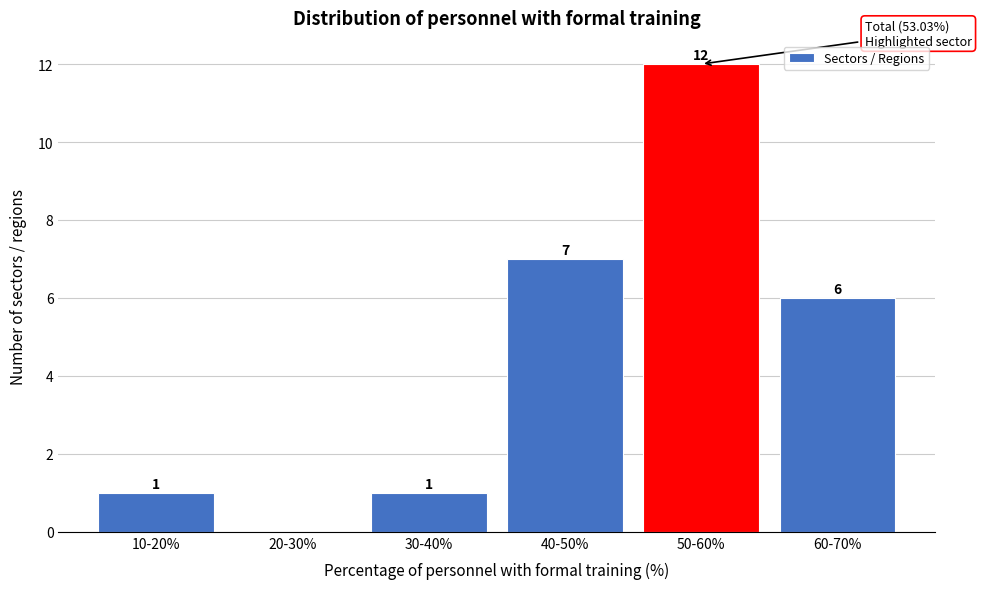

Reading right to left, what are all the values shown in this chart?

60-70%=6	50-60%=12	40-50%=7	30-40%=1	20-30%=0	10-20%=1